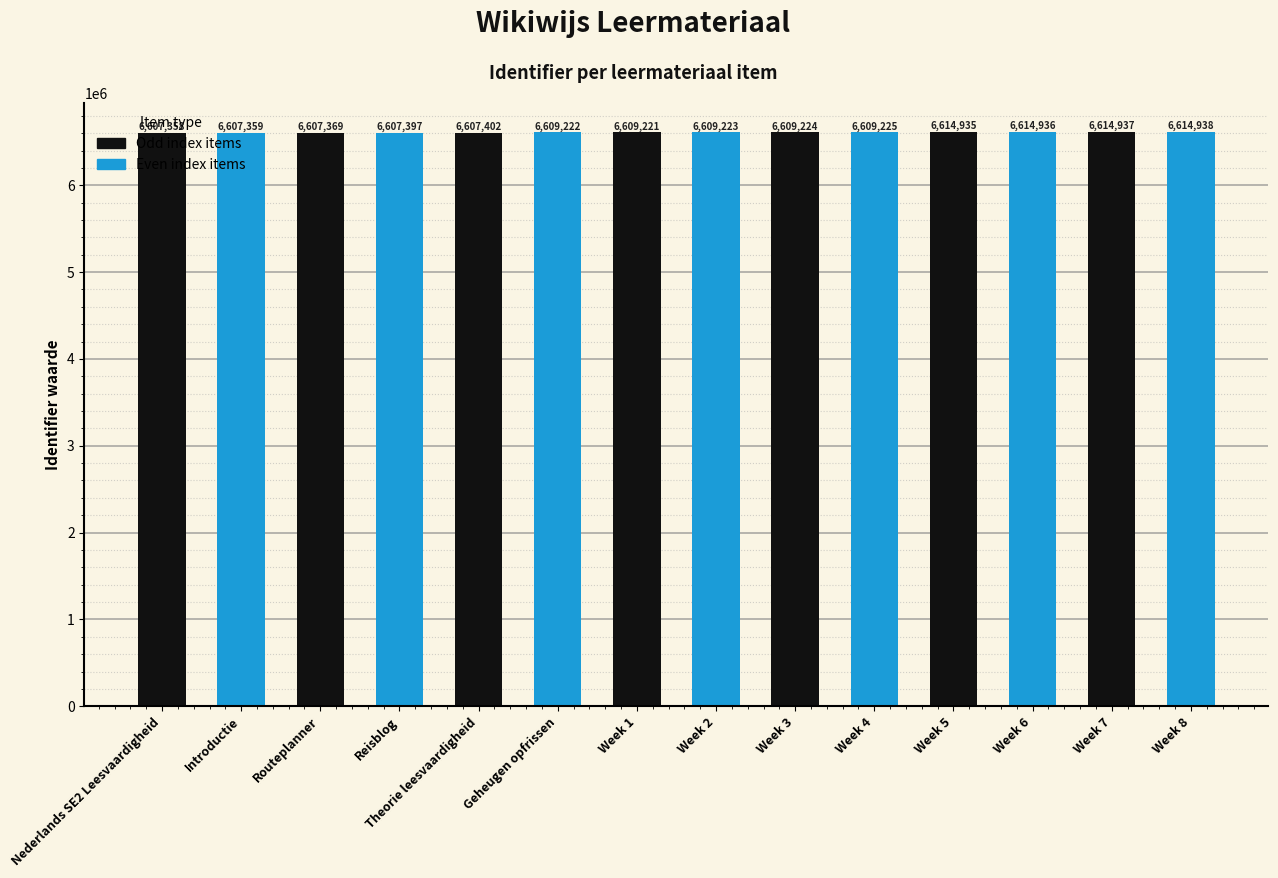

What is the maximum value shown in the chart?

6614938